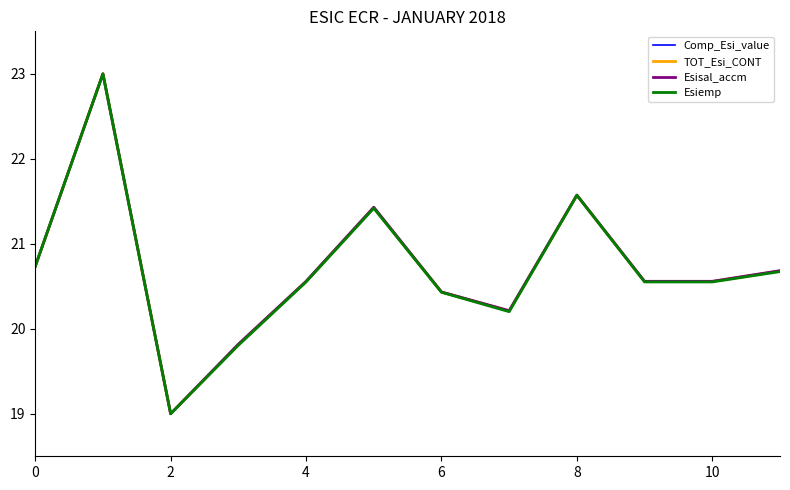

What is the maximum value shown in the chart?

23.0